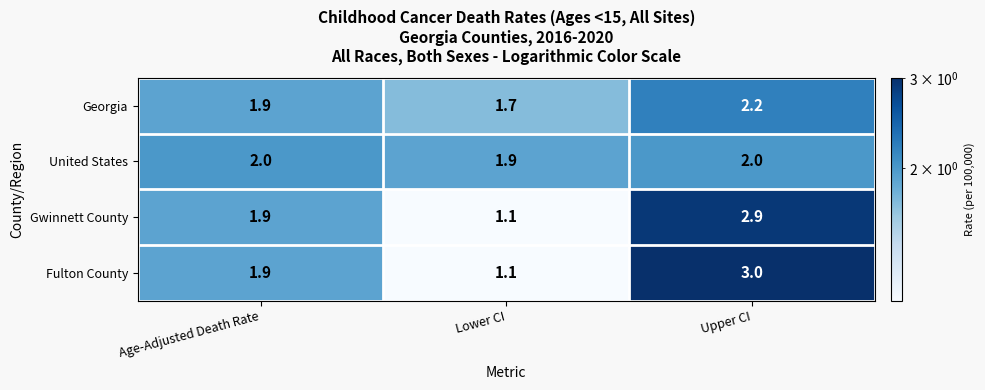

Which series has the largest range (max minus min)?

Fulton County